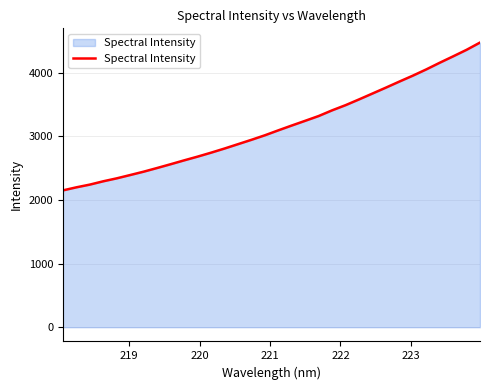

What is the greatest value displayed?

4472.2